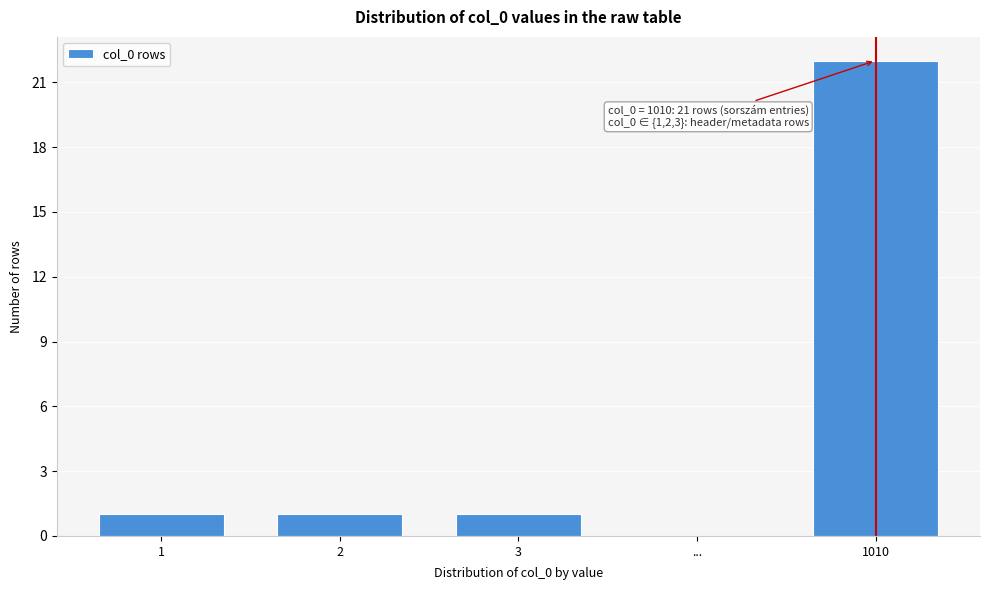

Reading left to right, transcribe all the data shown in this chart.

1=1	2=1	3=1	...=0	1010=22